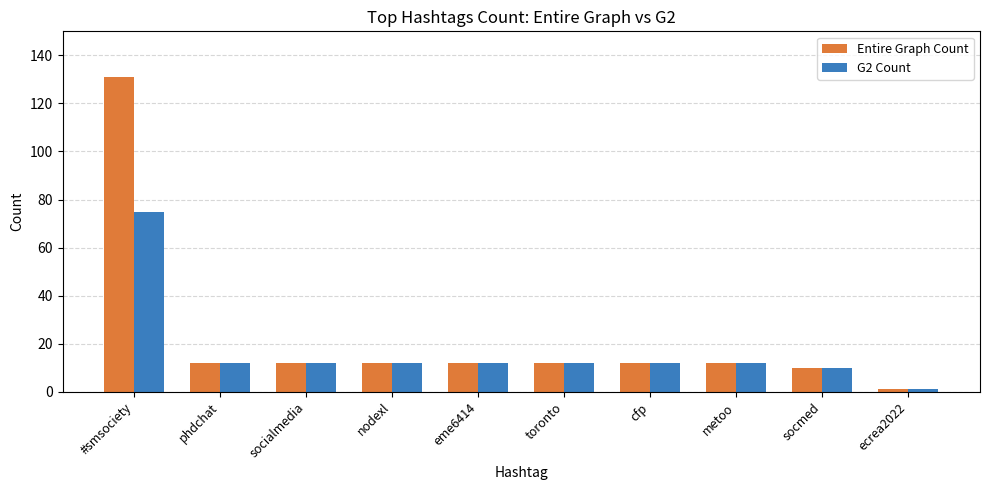

Rank the series by their maximum value, from highest to lowest.

Entire Graph Count, G2 Count